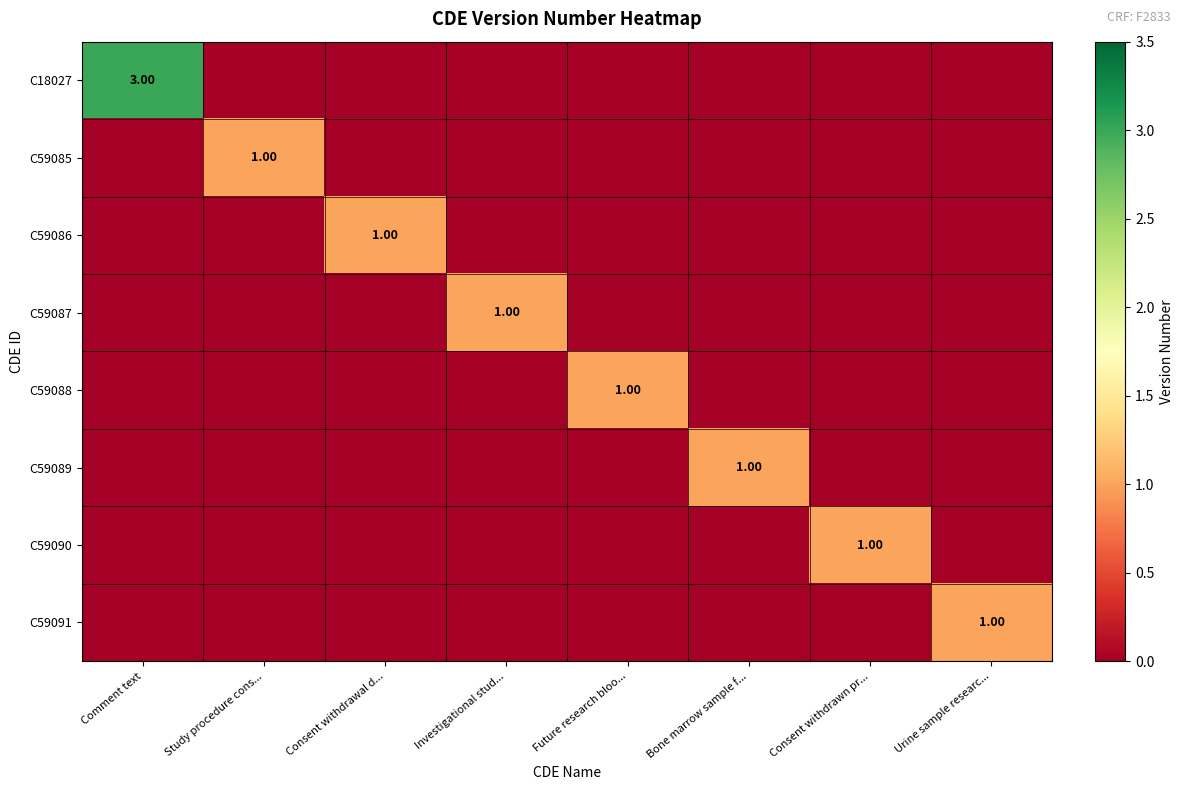

What is the sum of all C59086 values?

1